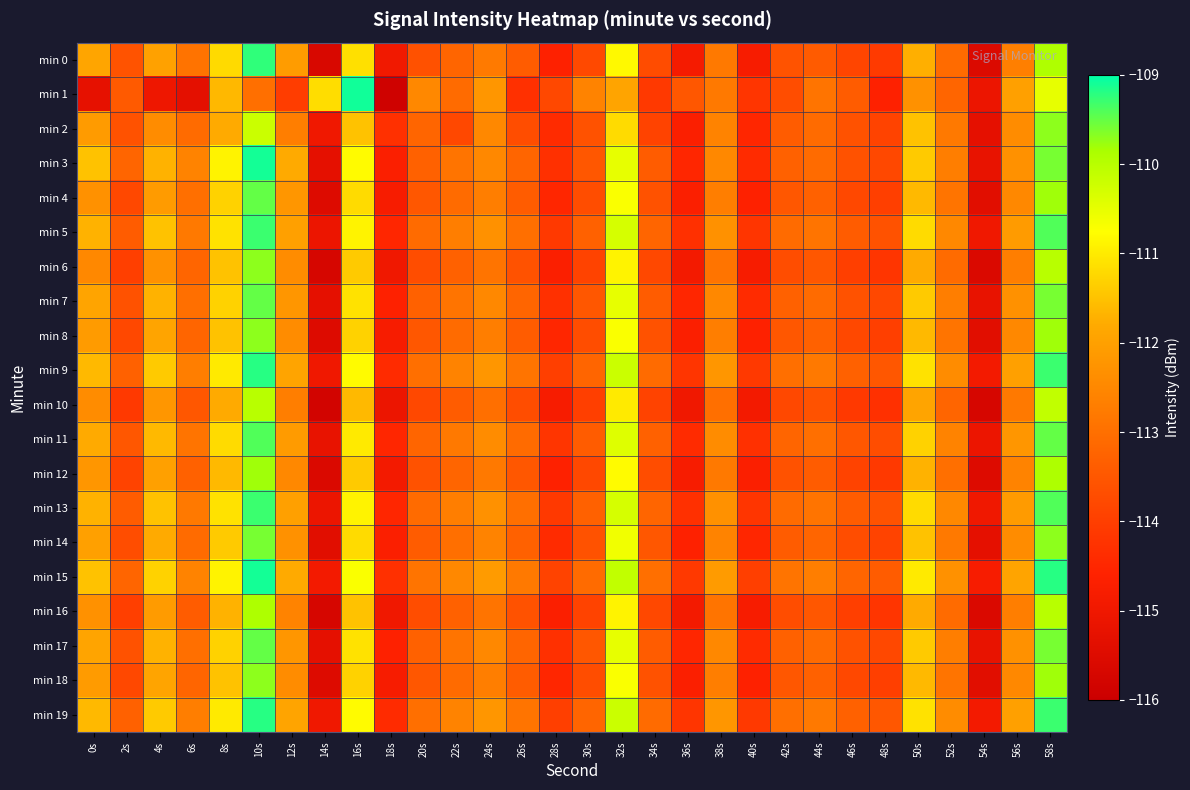

What is the smallest value displayed?

-115.9